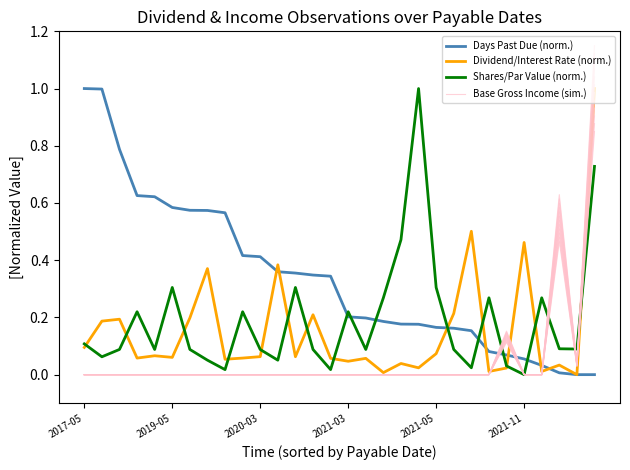

Between 7 and 24, which series saw the biggest shift?

Days Past Due (norm.)